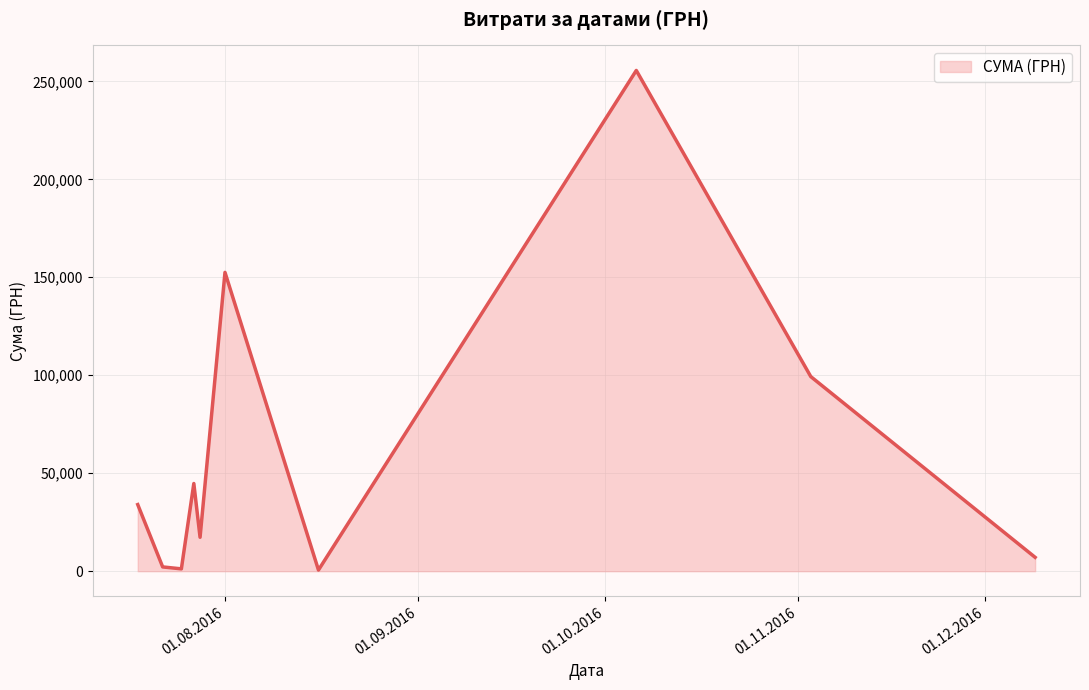

What is the difference between the maximum and minimum values?

254950.2